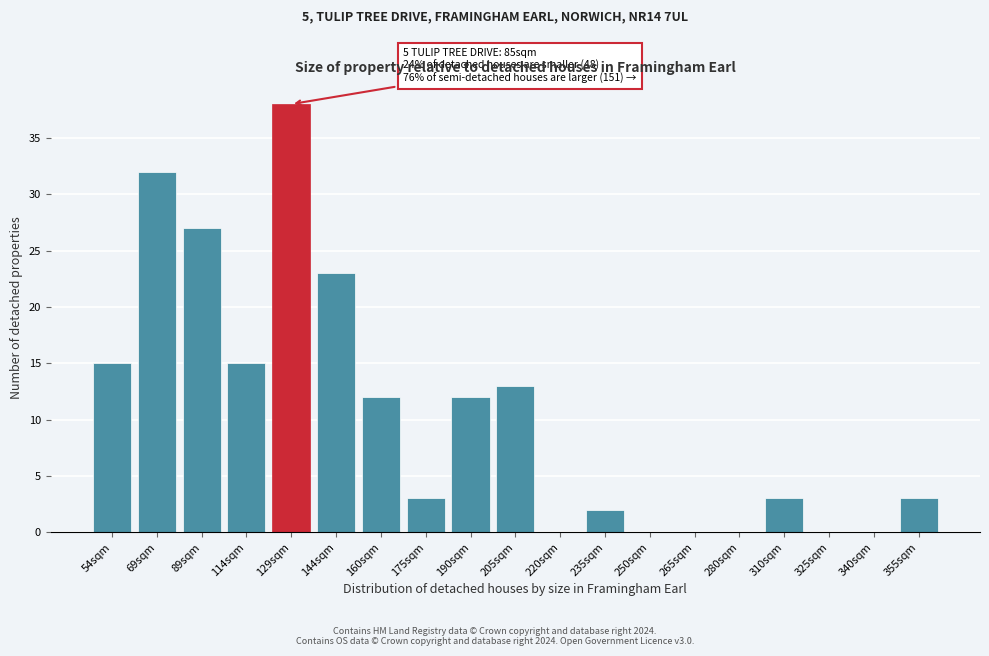

Reading right to left, list all the values displayed in this chart.

355sqm=3	340sqm=0	325sqm=0	310sqm=3	280sqm=0	265sqm=0	250sqm=0	235sqm=2	220sqm=0	205sqm=13	190sqm=12	175sqm=3	160sqm=12	144sqm=23	129sqm=38	114sqm=15	89sqm=27	69sqm=32	54sqm=15